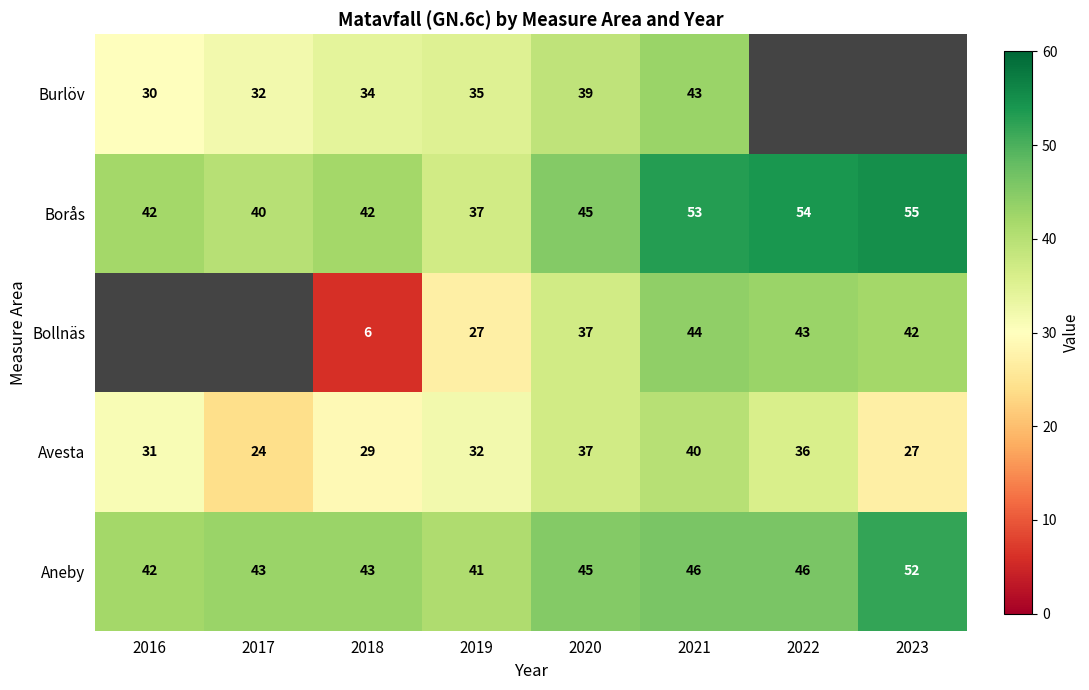

What is the average value of the Avesta series?

32